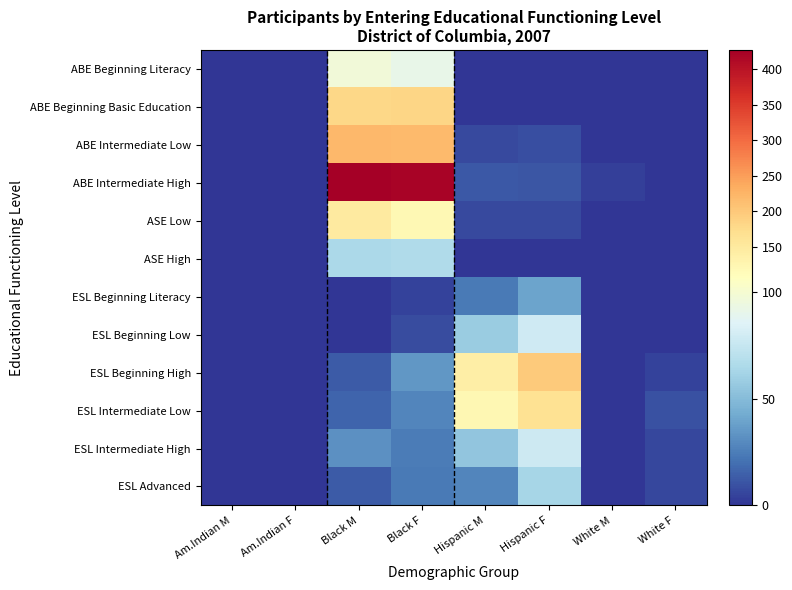

Which label corresponds to the smallest value in the chart?

Am.Indian M